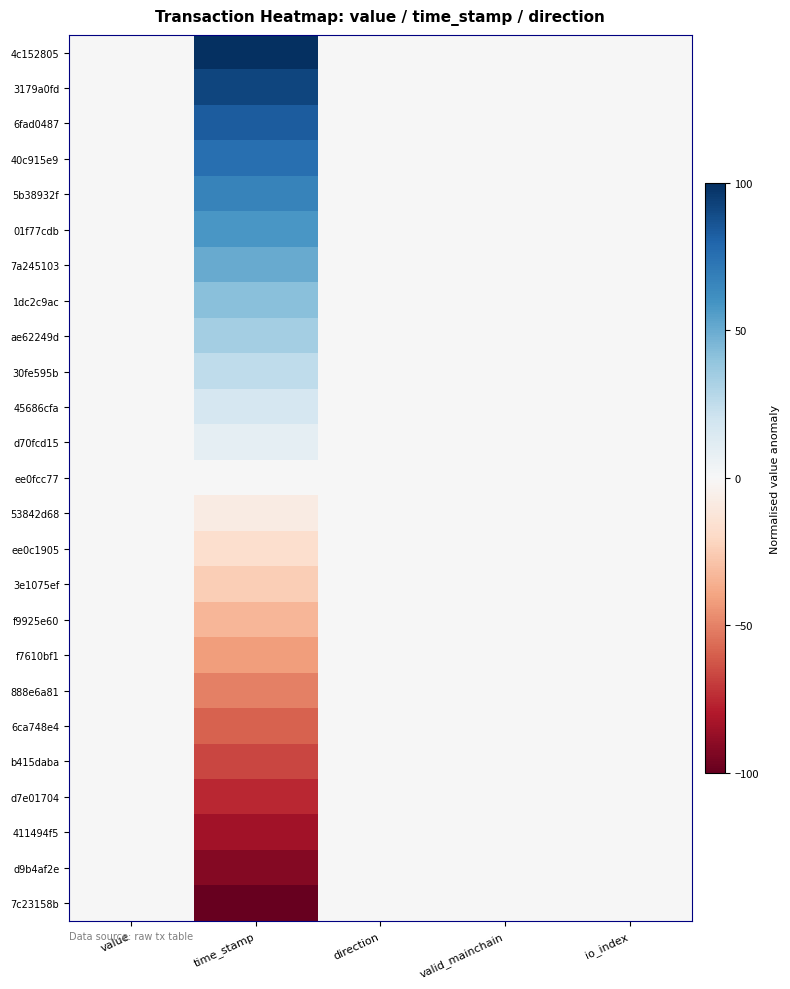

At how many categories does at least one series exceed 36?

1